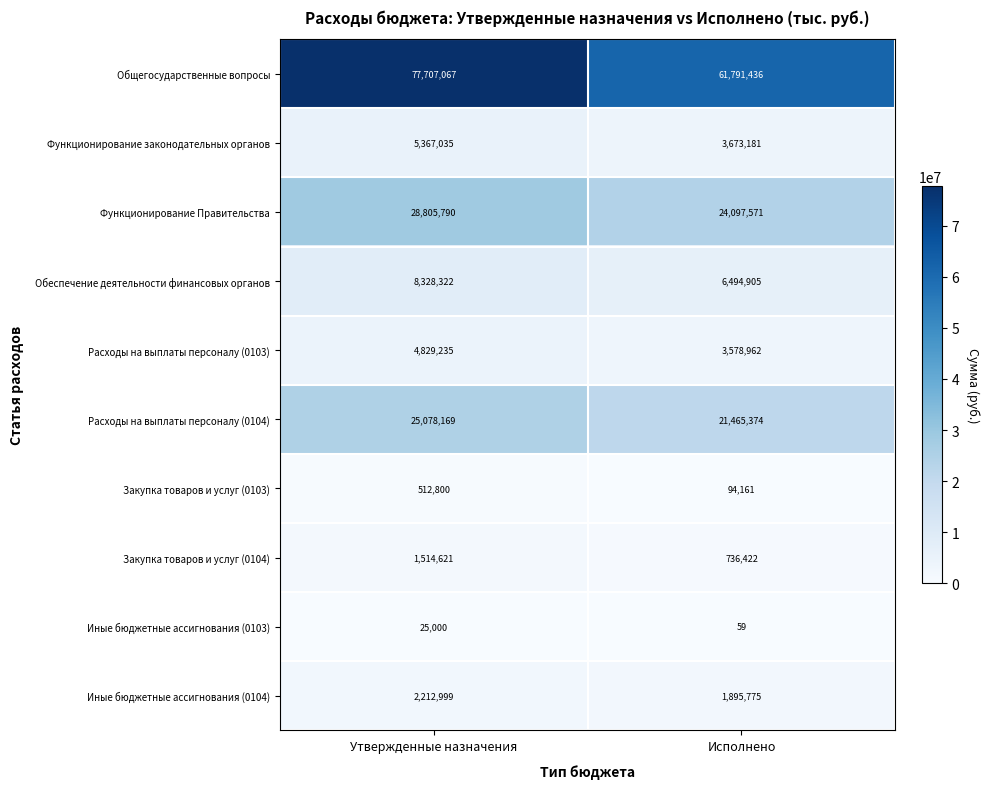

List the series in order of their peak value, highest first.

Общегосударственные вопросы, Функционирование Правительства, Расходы на выплаты персоналу (0104), Обеспечение деятельности финансовых органов, Функционирование законодательных органов, Расходы на выплаты персоналу (0103), Иные бюджетные ассигнования (0104), Закупка товаров и услуг (0104), Закупка товаров и услуг (0103), Иные бюджетные ассигнования (0103)